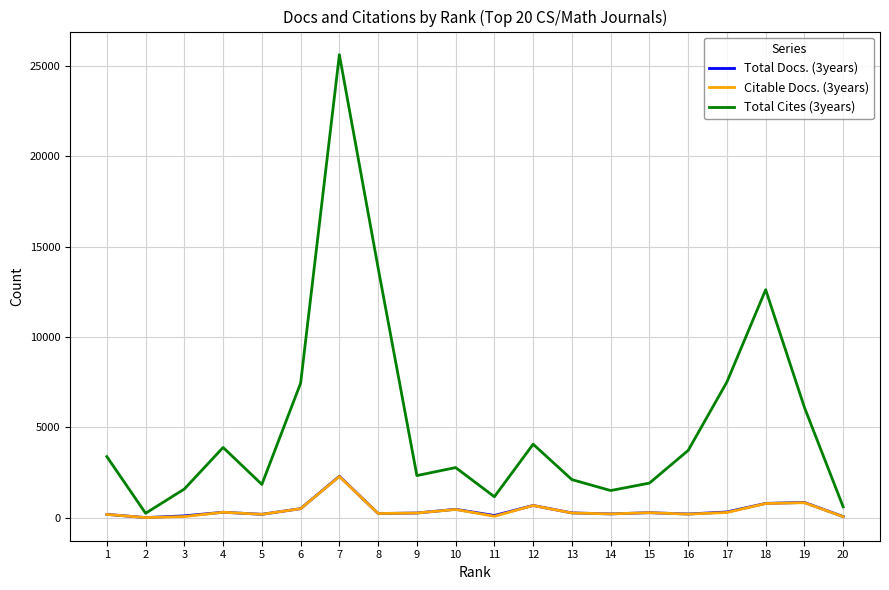

What is the greatest value displayed?

25624